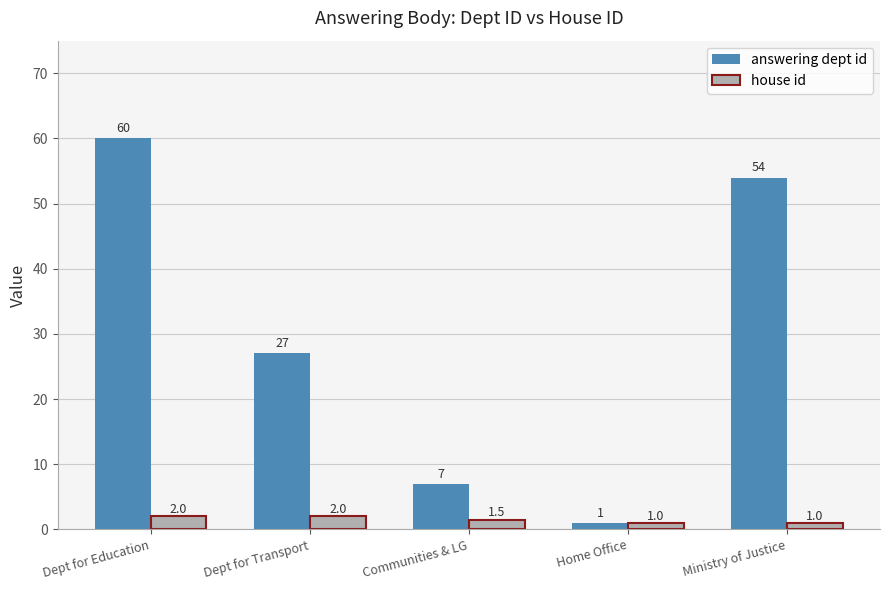

Count the number of categories in the chart.

5